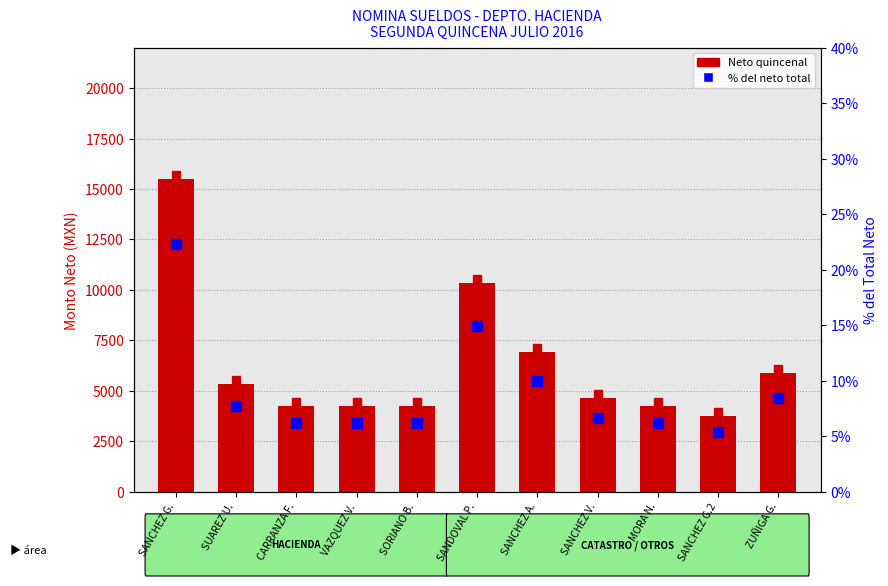

What is the sum of the % del neto total values at VAZQUEZ V. and SANCHEZ G.2?

11.5